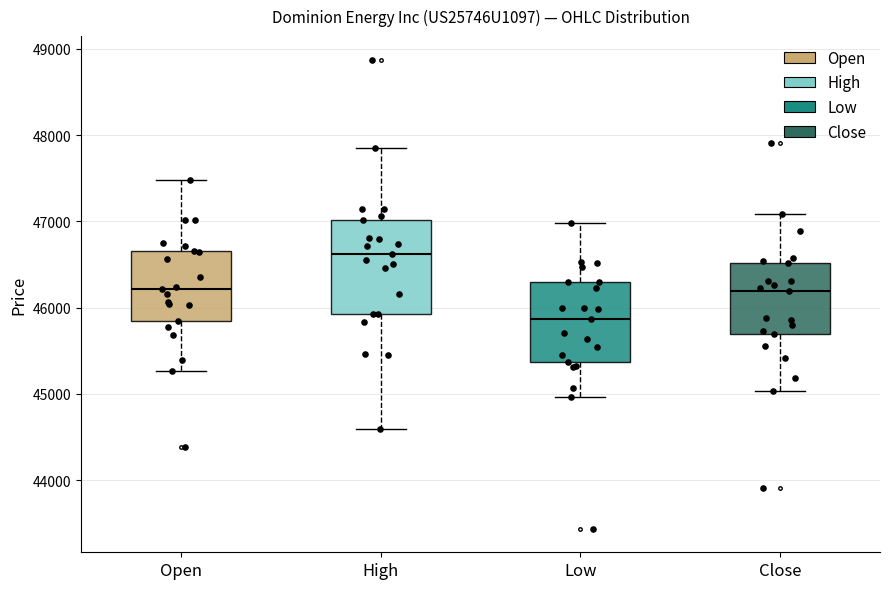

Where is the upper edge of the box for Close on the y-axis? The values are not printed on the chart, so give them approximately, as read against the axis.

46500